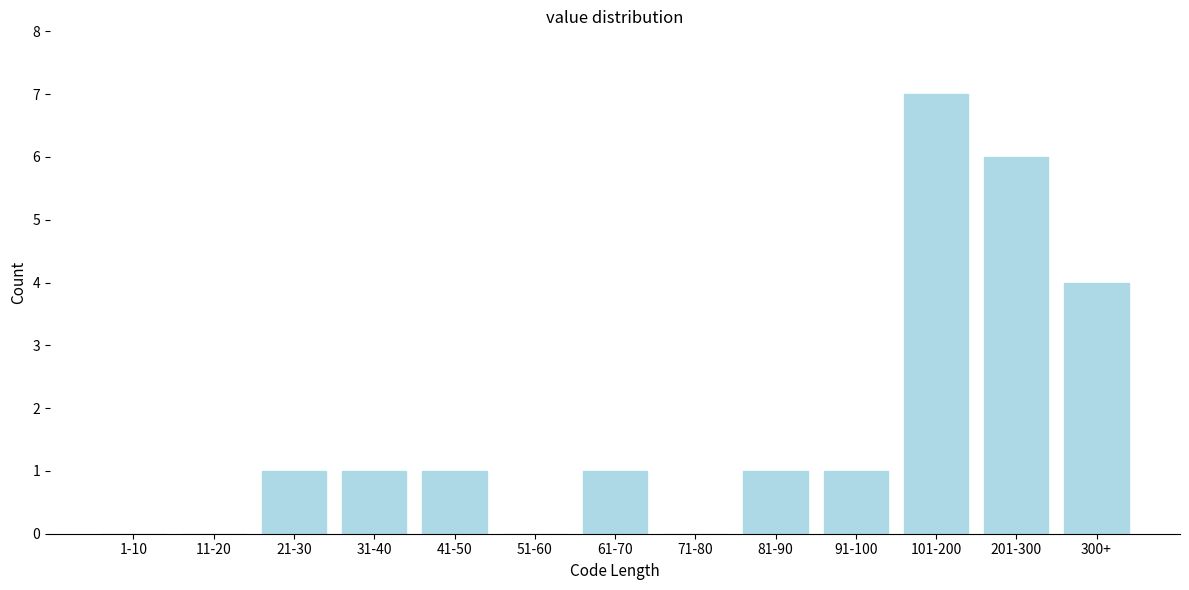

Reading left to right, list all the values displayed in this chart.

1-10=0	11-20=0	21-30=1	31-40=1	41-50=1	51-60=0	61-70=1	71-80=0	81-90=1	91-100=1	101-200=7	201-300=6	300+=4